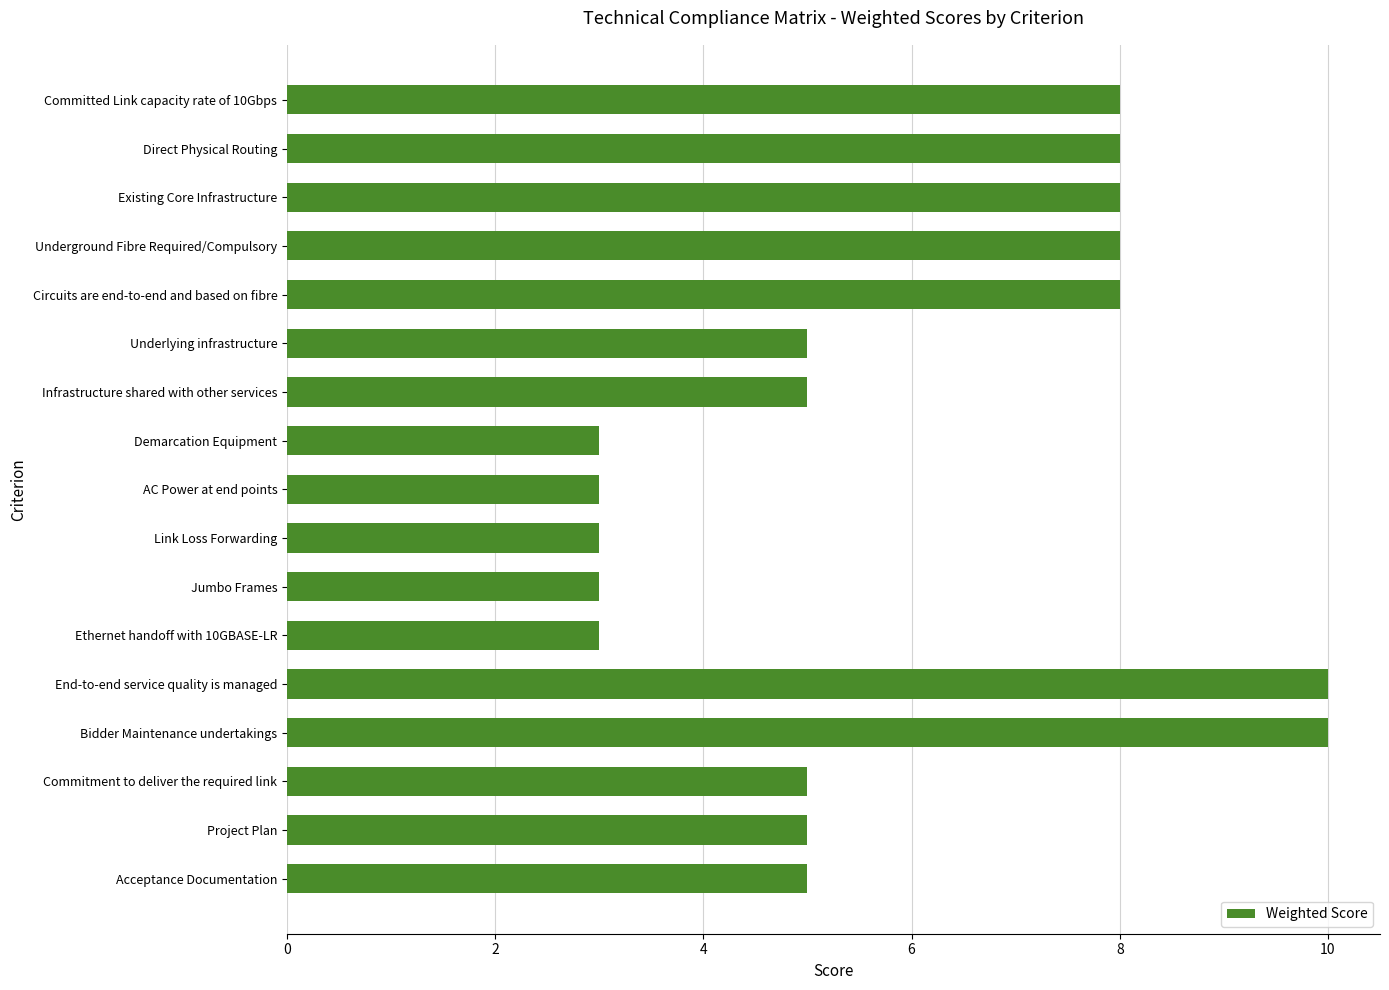

Read the value at Commitment to deliver the required link.

5